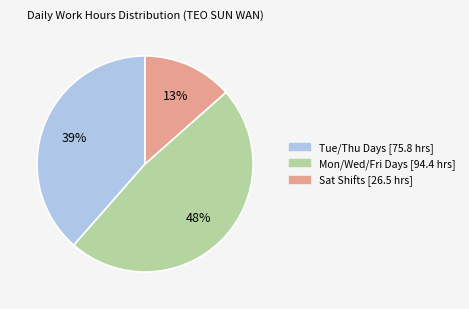

To the nearest percent, what is the average slice percentage?

33%